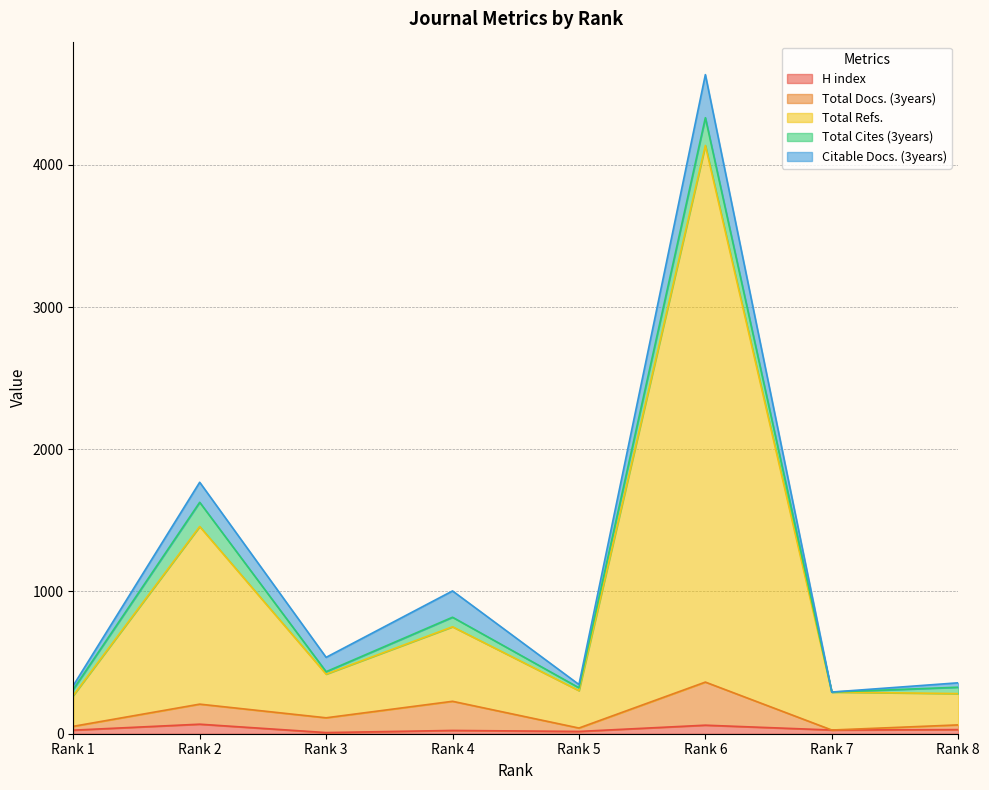

Where is the first local minimum for Total Refs.?

Rank 3